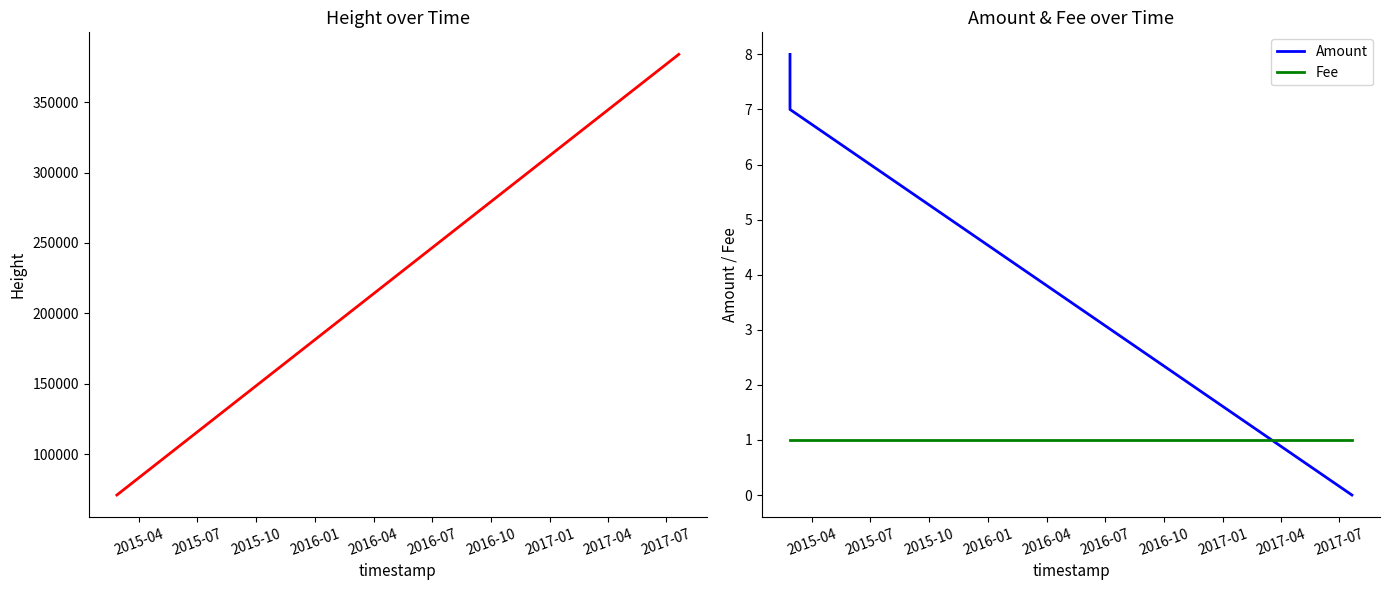

What is the sum of all Amount values?

15